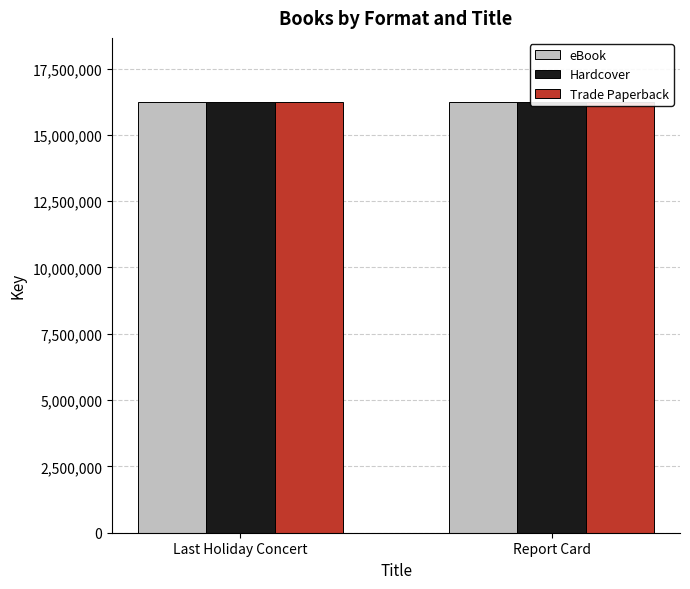

How many bars are there in total?

6